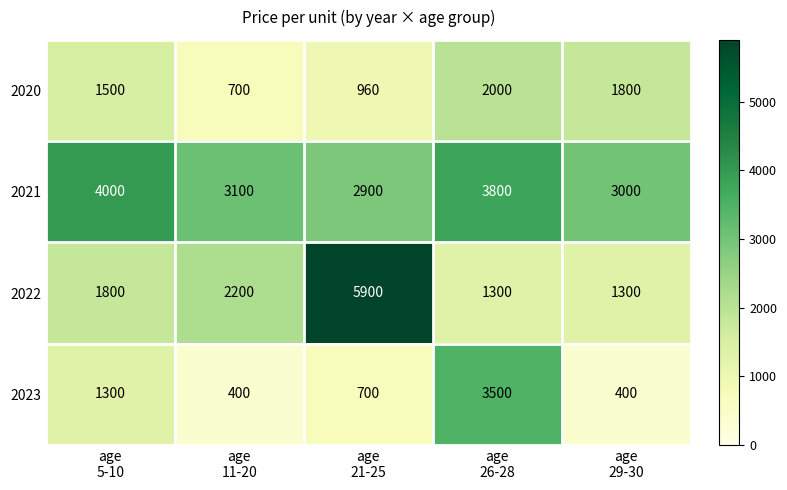

Count the 2020 values in the range 960 to 1800.

3